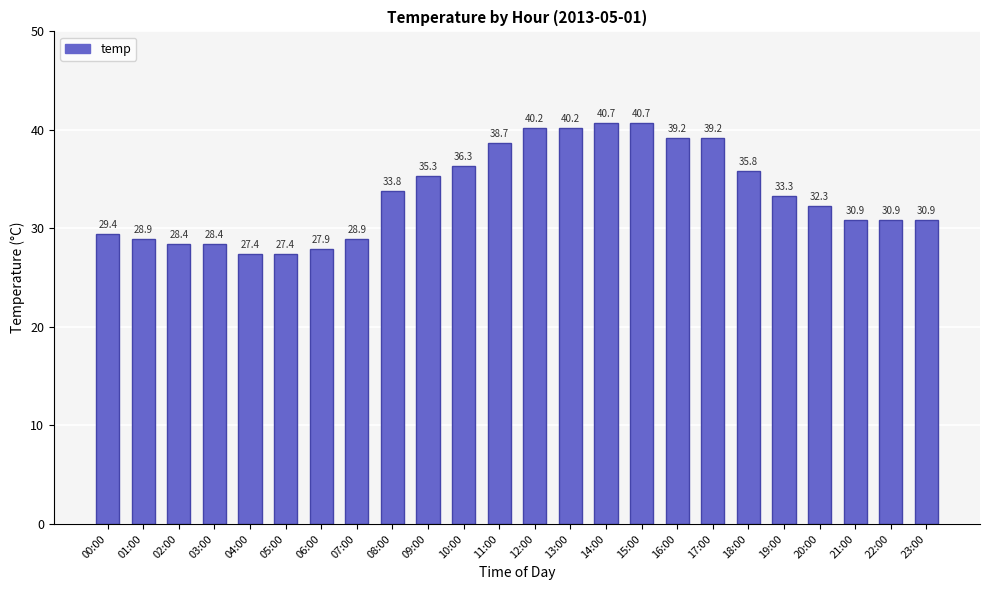

Reading left to right, what are all the values shown in this chart?

29.4	28.9	28.4	28.4	27.4	27.4	27.9	28.9	33.8	35.3	36.3	38.7	40.2	40.2	40.7	40.7	39.2	39.2	35.8	33.3	32.3	30.9	30.9	30.9